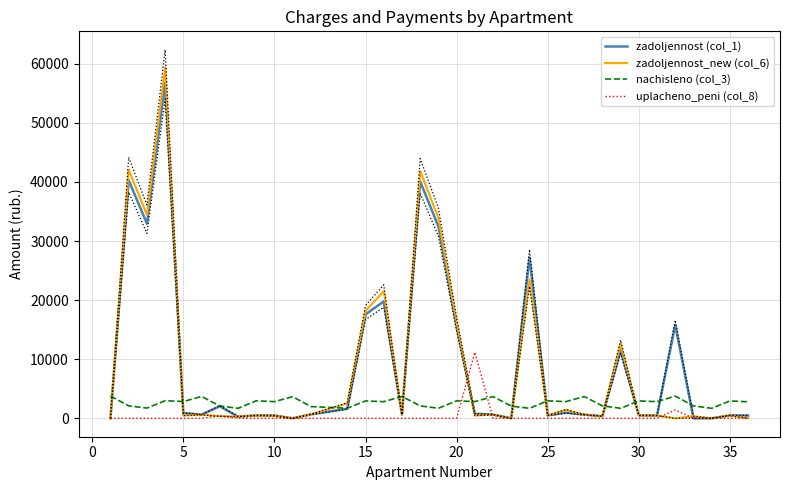

After their last crossing, which series has the higher values: zadoljennost_new (col_6) or nachisleno (col_3)?

nachisleno (col_3)